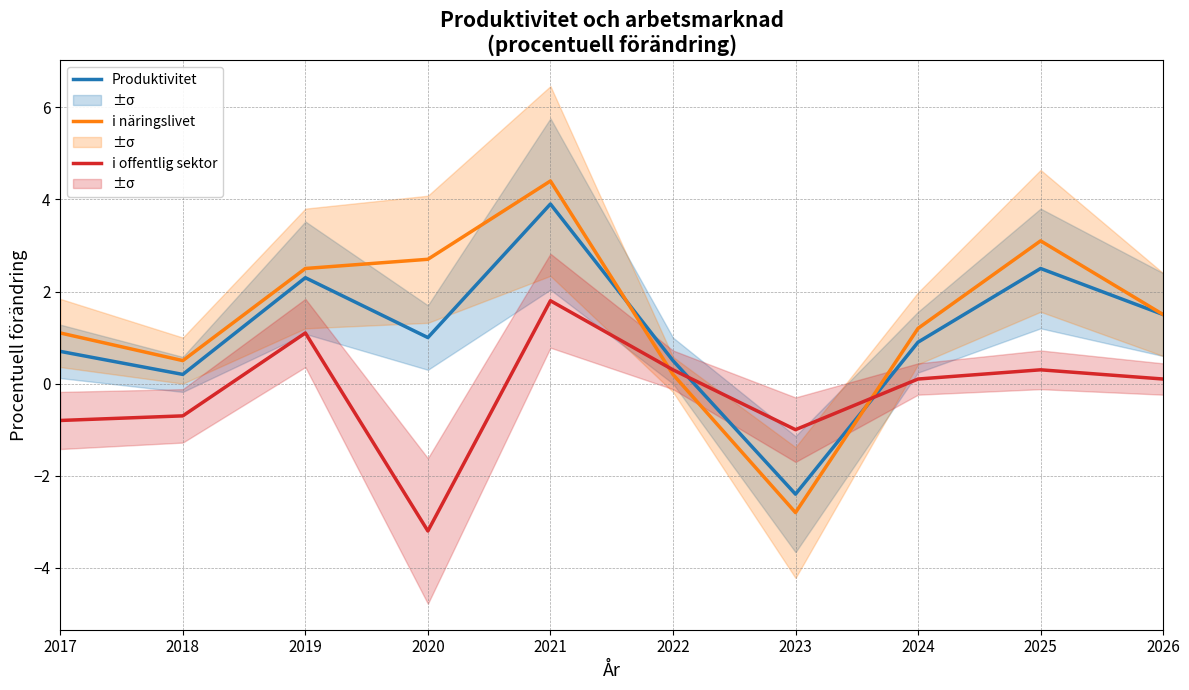

What is the minimum value for Produktivitet?

-2.4